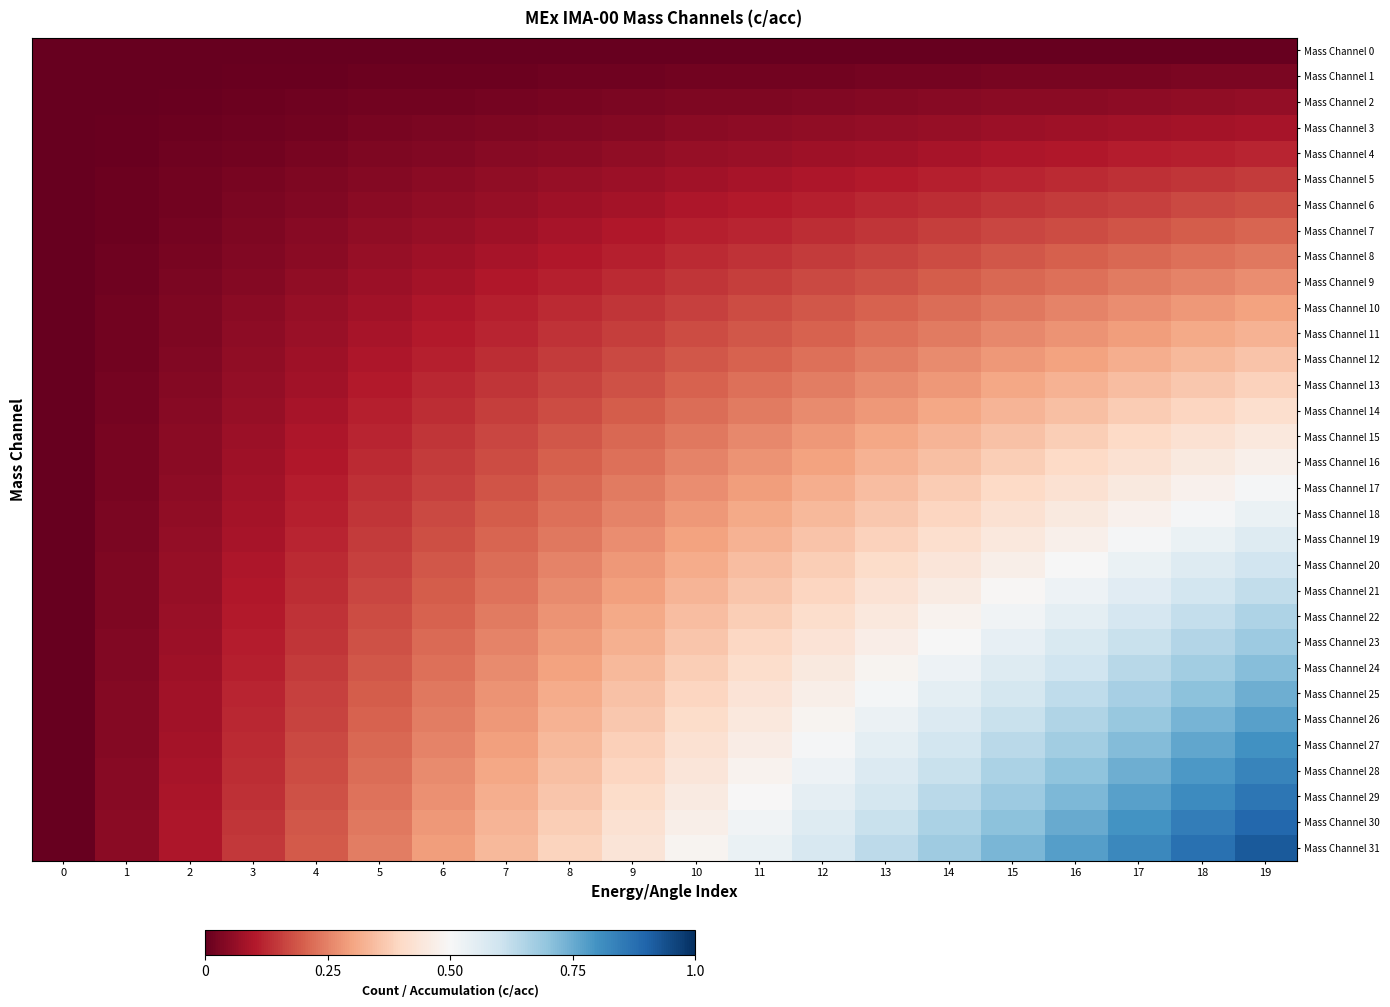

List the series in order of their peak value, lowest first.

Mass Channel 0, Mass Channel 1, Mass Channel 2, Mass Channel 3, Mass Channel 4, Mass Channel 5, Mass Channel 6, Mass Channel 7, Mass Channel 8, Mass Channel 9, Mass Channel 10, Mass Channel 11, Mass Channel 12, Mass Channel 13, Mass Channel 14, Mass Channel 15, Mass Channel 16, Mass Channel 17, Mass Channel 18, Mass Channel 19, Mass Channel 20, Mass Channel 21, Mass Channel 22, Mass Channel 23, Mass Channel 24, Mass Channel 25, Mass Channel 26, Mass Channel 27, Mass Channel 28, Mass Channel 29, Mass Channel 30, Mass Channel 31